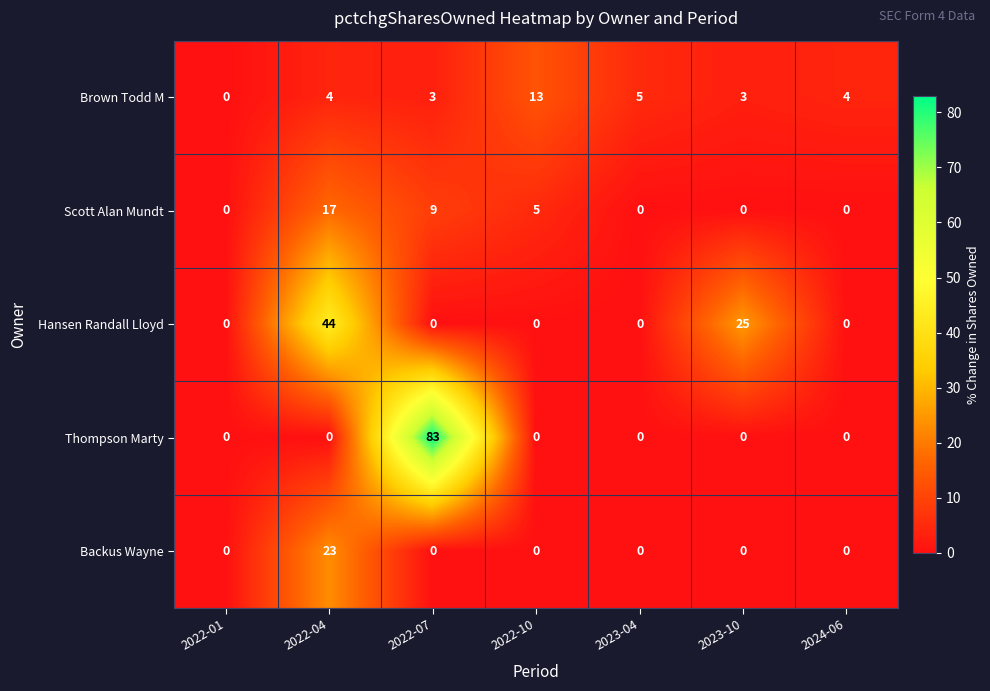

How many distinct data groups are displayed?

5